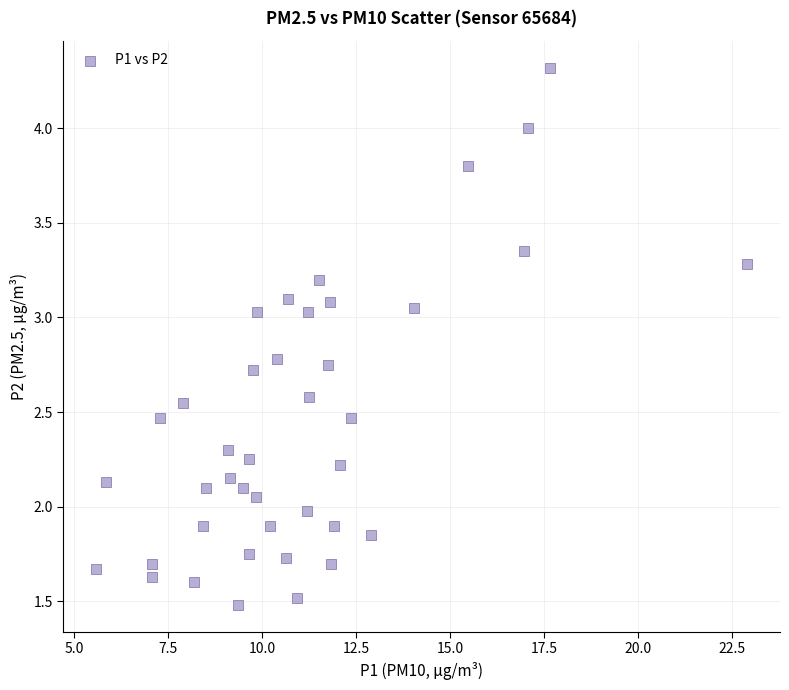

What is the range of X values (max minus min)?

17.3